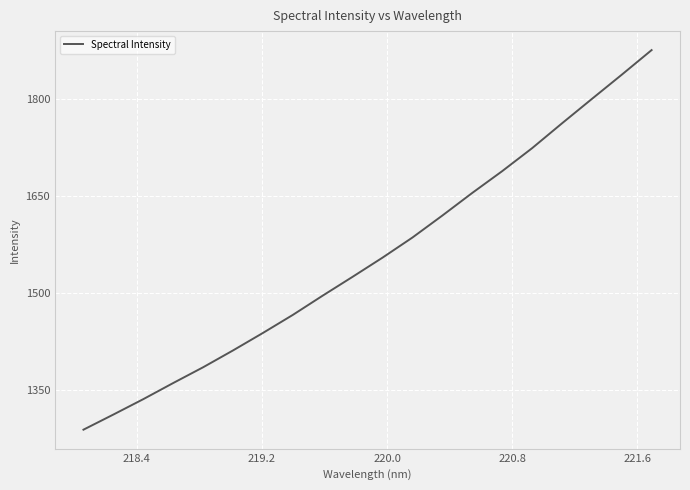

What is the smallest value displayed?

1287.8